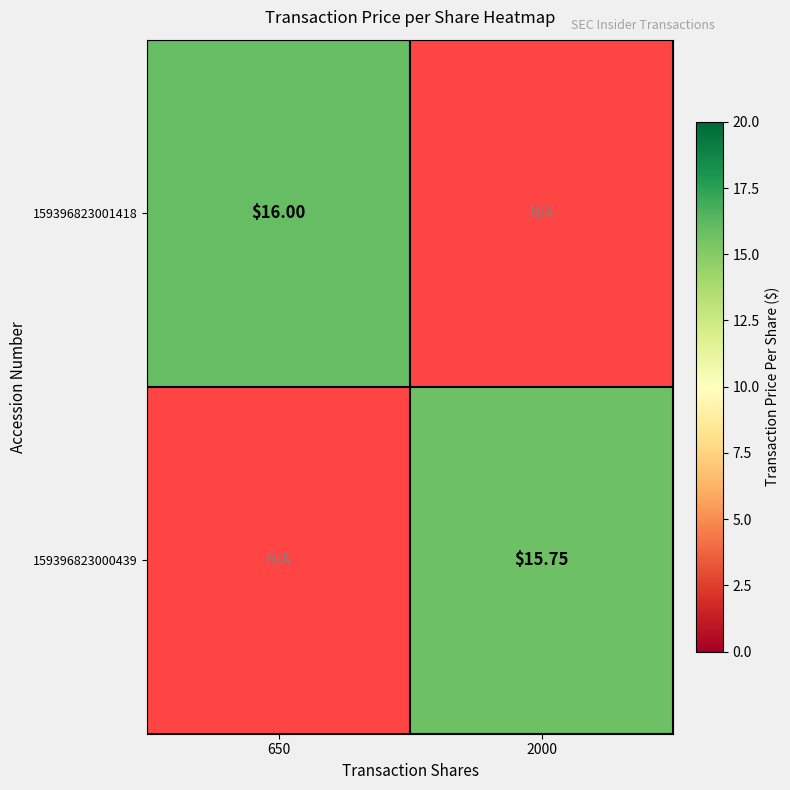

The value of 159396823000439 at 650 is 0.0. True or false?

True